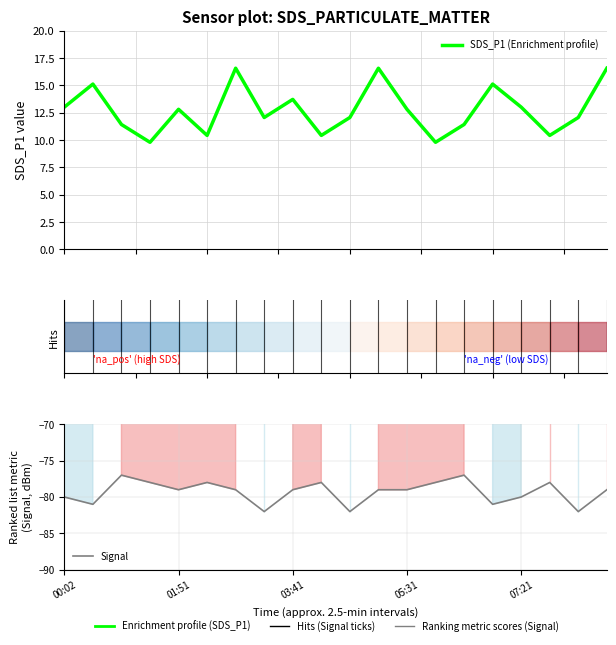

Count the number of categories in the chart.

20